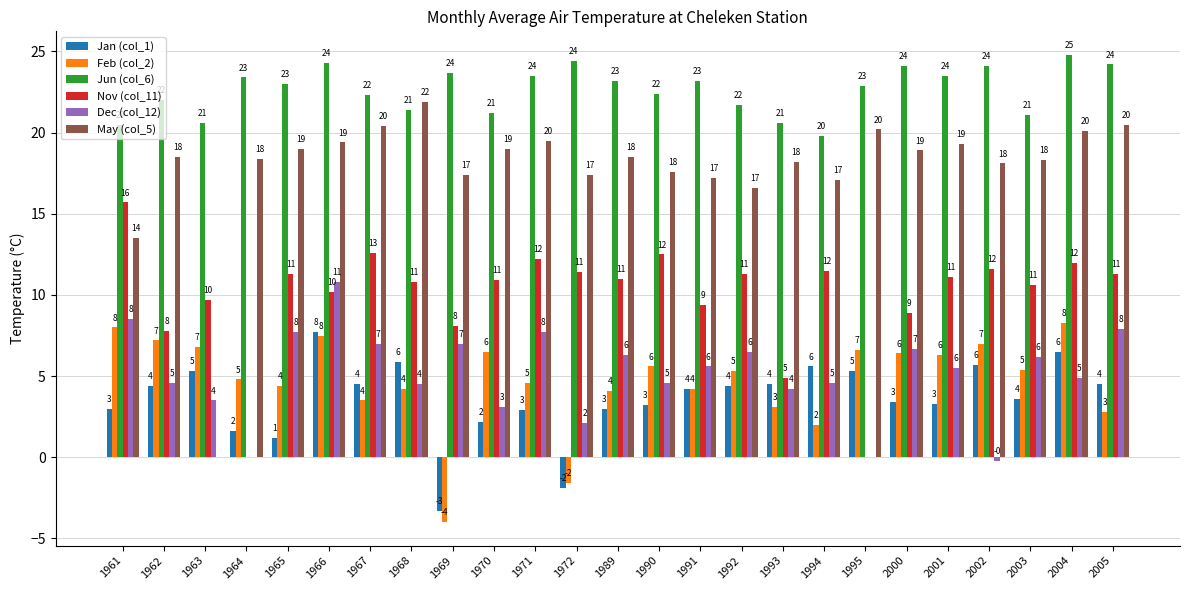

Which series changed the most between 1994 and 2004?

Feb (col_2)